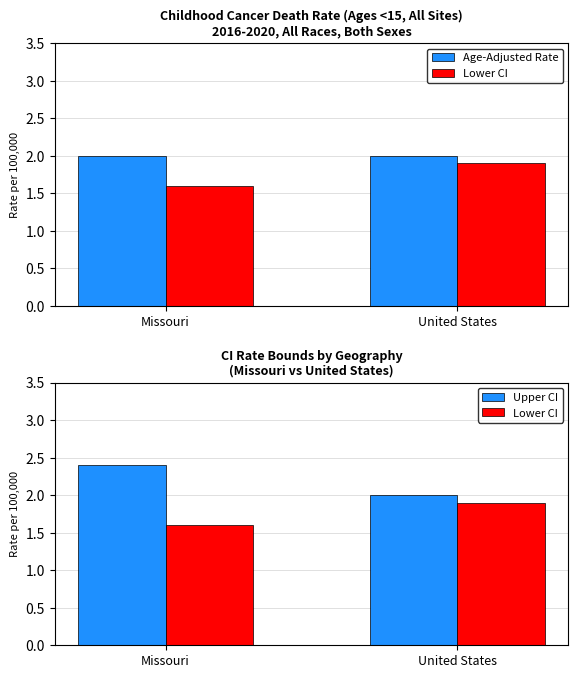

Which category has the lowest value in the Lower CI series?

Missouri